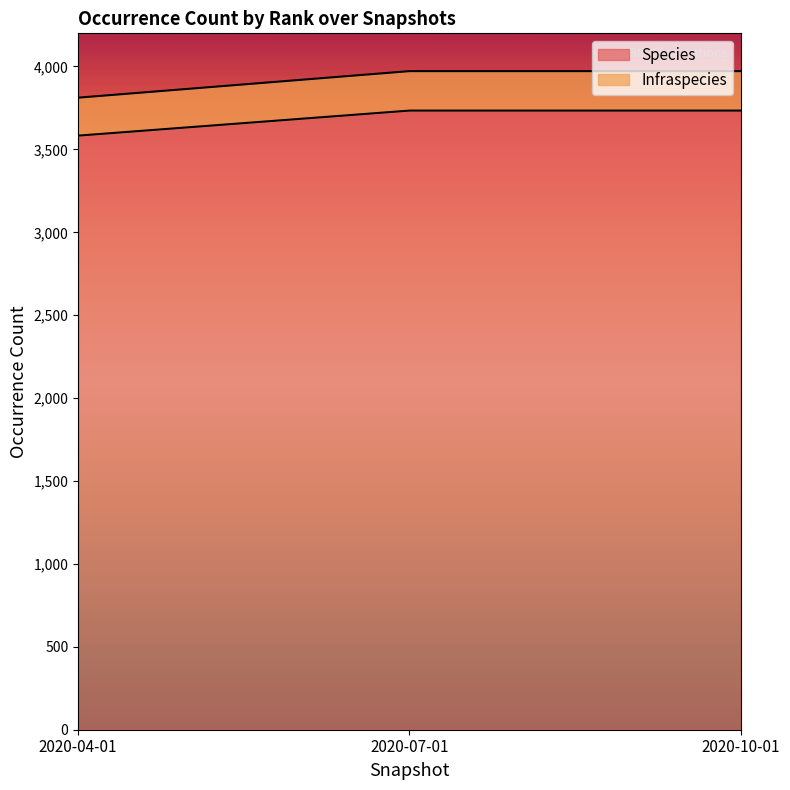

At which category is the sum across all series the highest?

2020-07-01